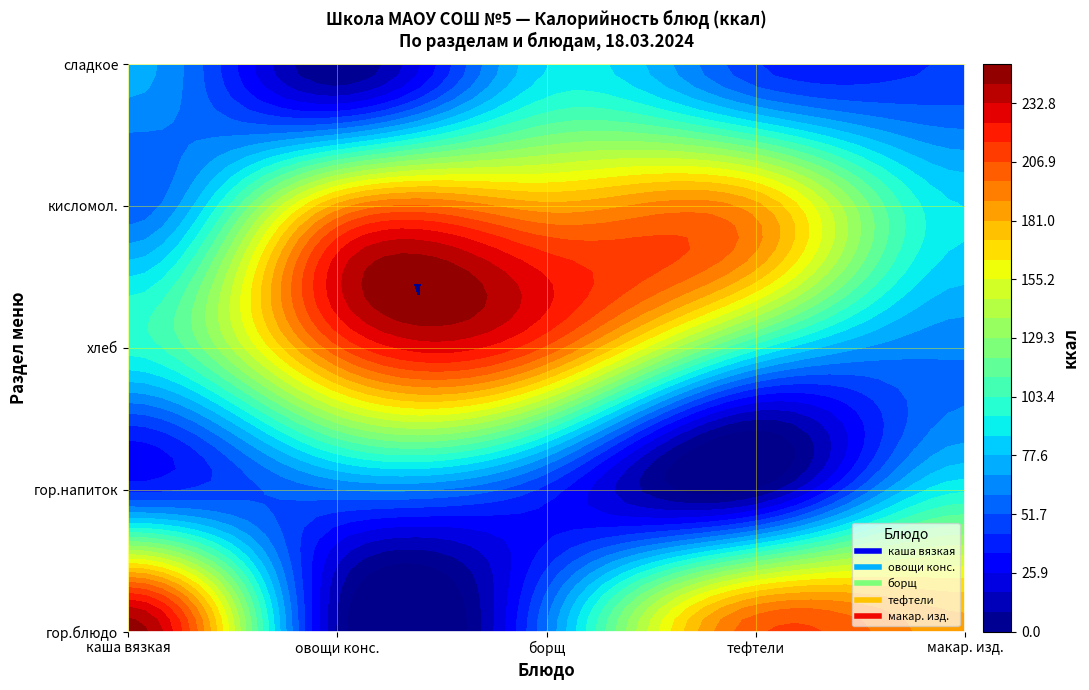

How many data points in овощи консервированные are less than 60?

2